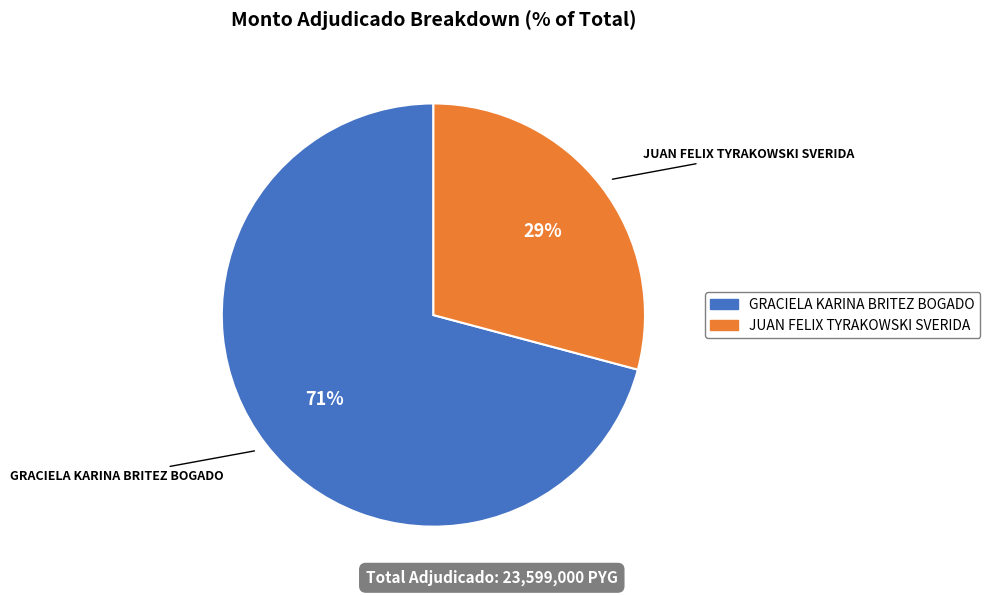

Rank the categories by value from highest to lowest.

GRACIELA KARINA BRITEZ BOGADO, JUAN FELIX TYRAKOWSKI SVERIDA